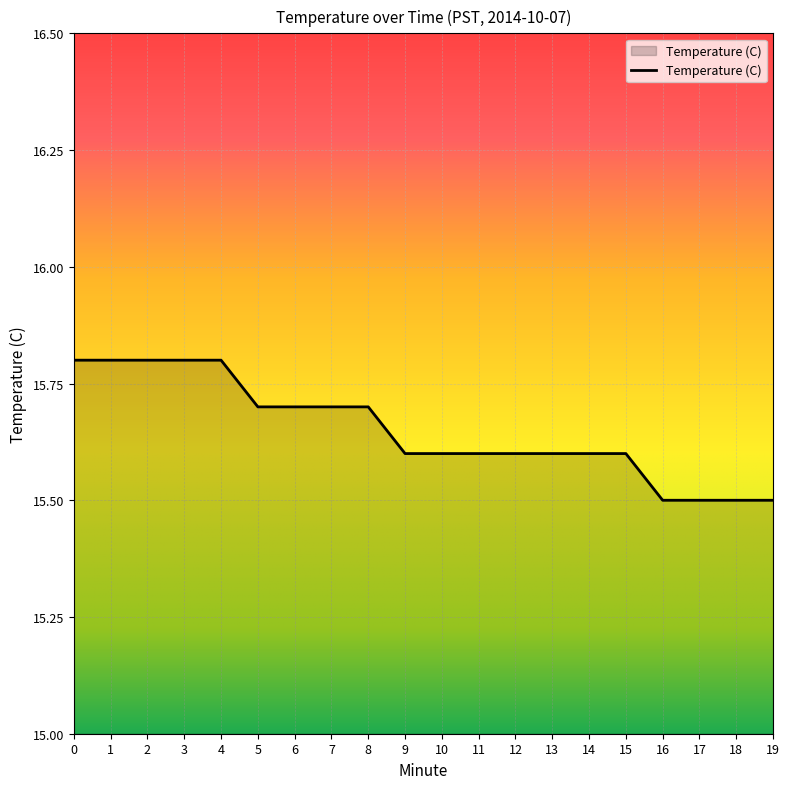

Between 18 and 10, which is larger?

10